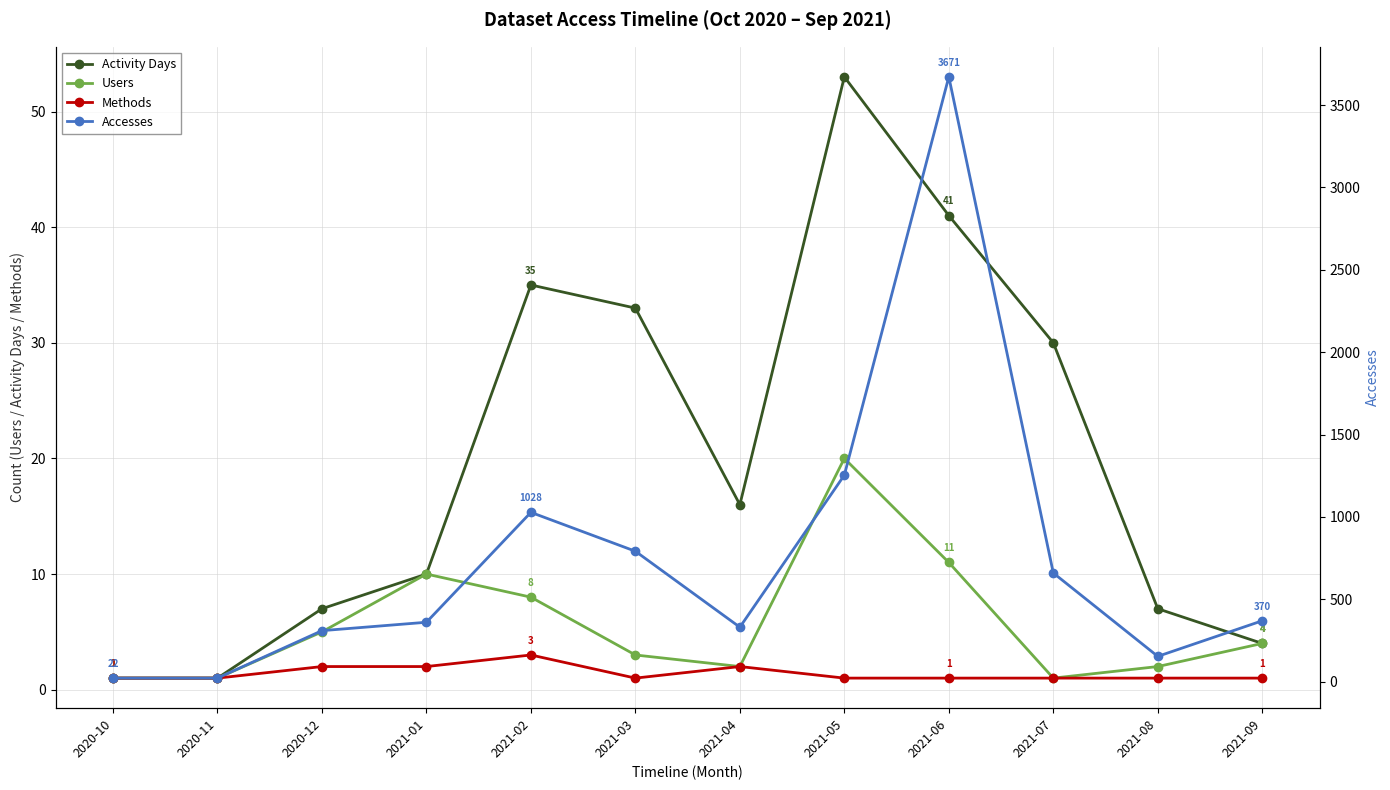

Which series has the largest range (max minus min)?

Accesses